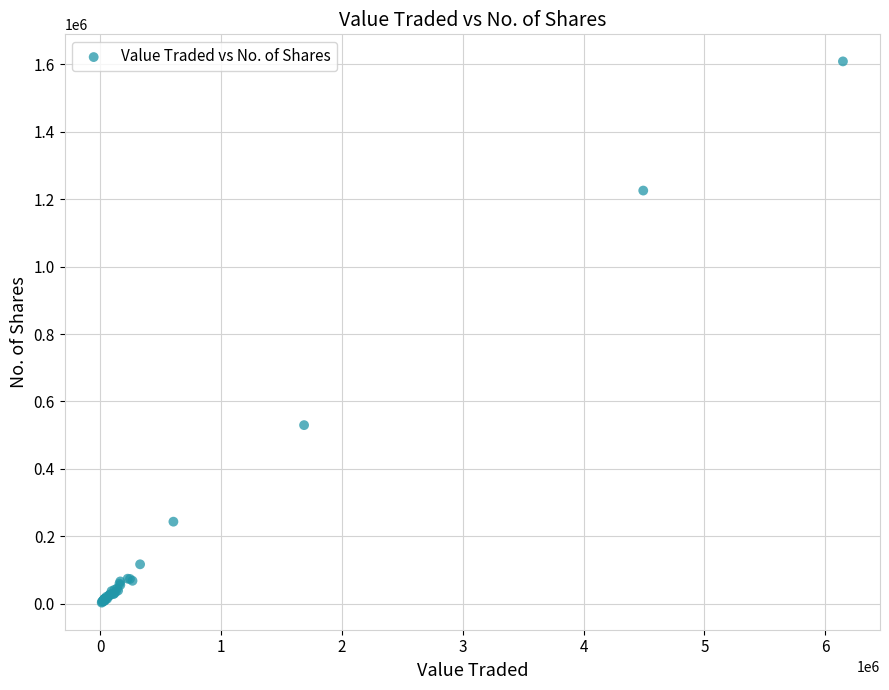

What Y value in the scatter plot is closest to 805964?

529760